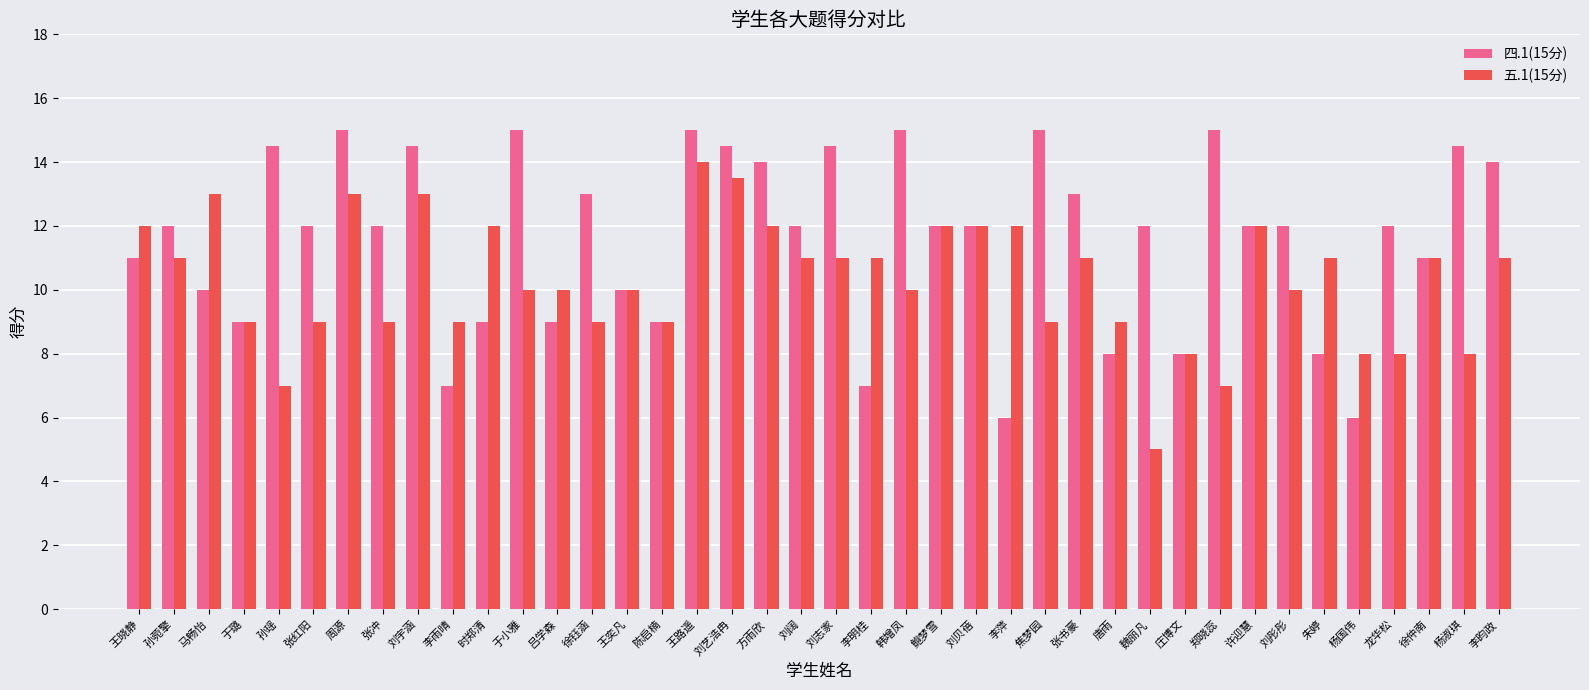

List the series in order of their peak value, highest first.

四.1(15分), 五.1(15分)